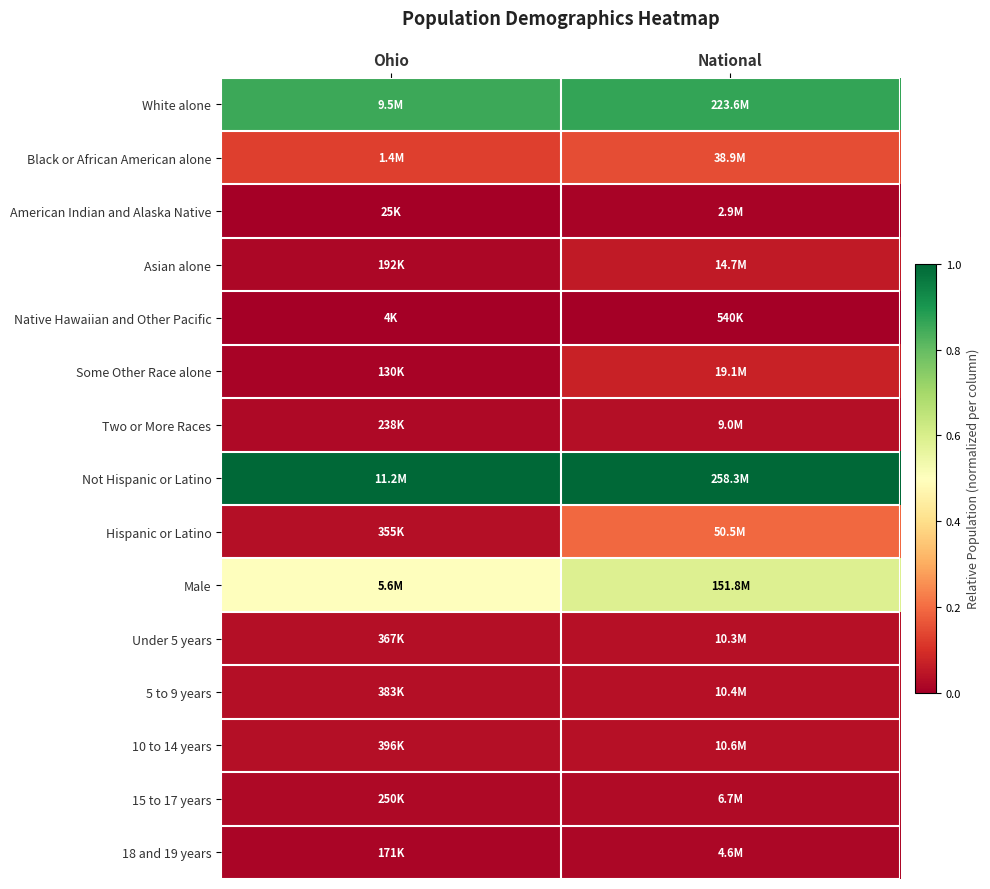

Reading right to left, what are all the values shown in this chart?

White alone: National=0.9	Ohio=0.9
Black or African American alone: National=0.1	Ohio=0.1
American Indian and Alaska Native: National=0.0	Ohio=0.0
Asian alone: National=0.1	Ohio=0.0
Native Hawaiian and Other Pacific: National=0.0	Ohio=0.0
Some Other Race alone: National=0.1	Ohio=0.0
Two or More Races: National=0.0	Ohio=0.0
Not Hispanic or Latino: National=1.0	Ohio=1.0
Hispanic or Latino: National=0.2	Ohio=0.0
Male: National=0.6	Ohio=0.5
Under 5 years: National=0.0	Ohio=0.0
5 to 9 years: National=0.0	Ohio=0.0
10 to 14 years: National=0.0	Ohio=0.0
15 to 17 years: National=0.0	Ohio=0.0
18 and 19 years: National=0.0	Ohio=0.0